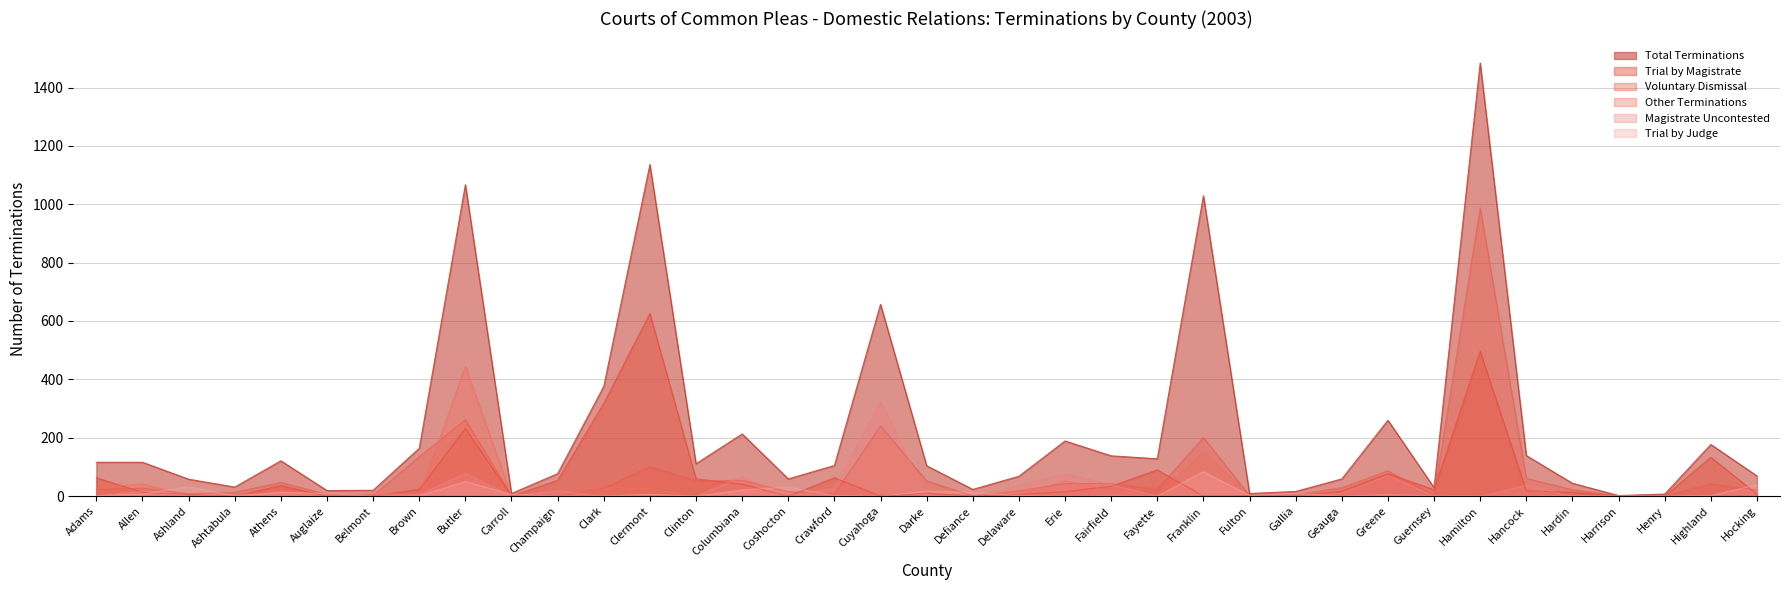

Rank the series at Ashtabula from lowest to highest value.

Trial by Magistrate, Trial by Judge, Other Terminations, Magistrate Uncontested, Voluntary Dismissal, Total Terminations